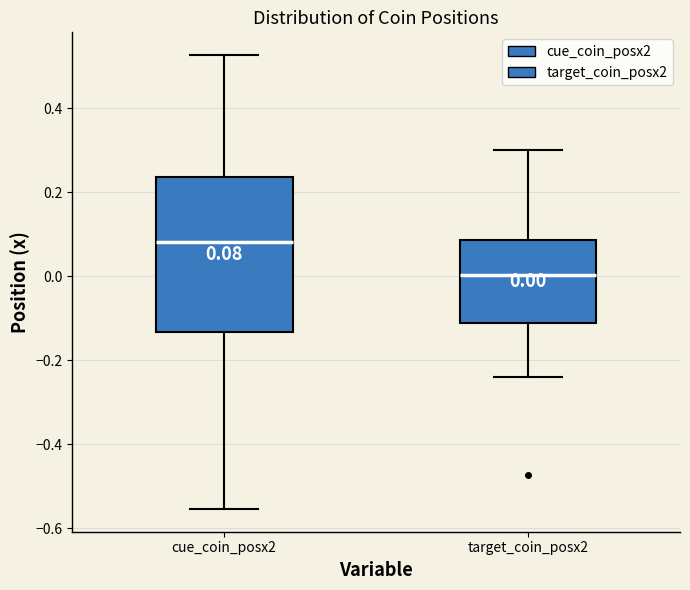

Which box has the highest median line?

cue_coin_posx2